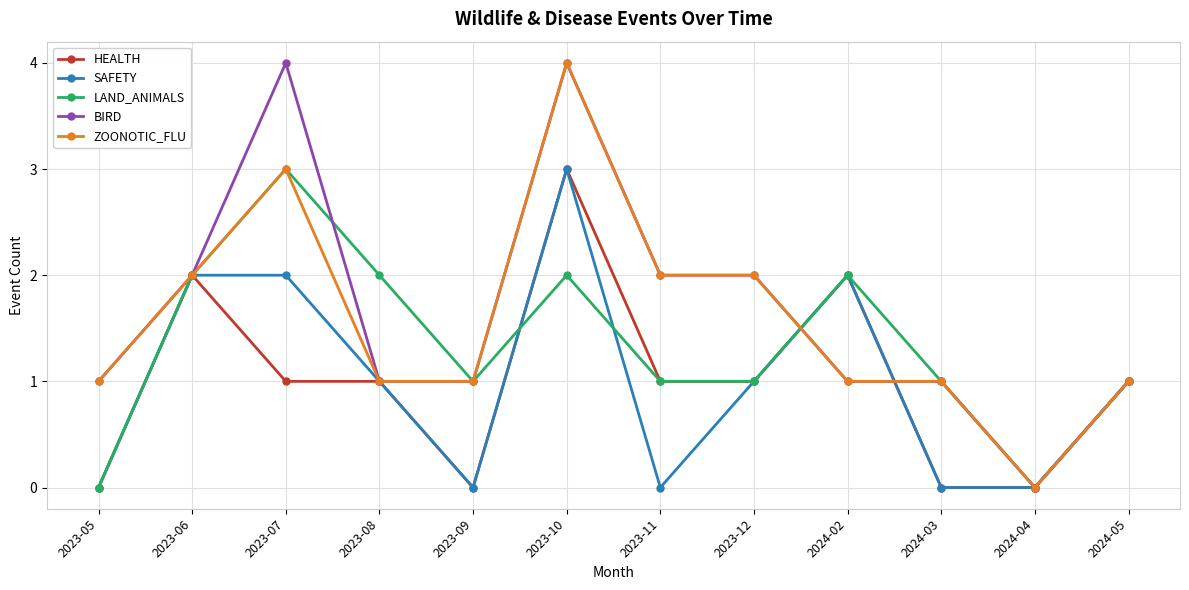

Which series has the widest spread of values?

BIRD